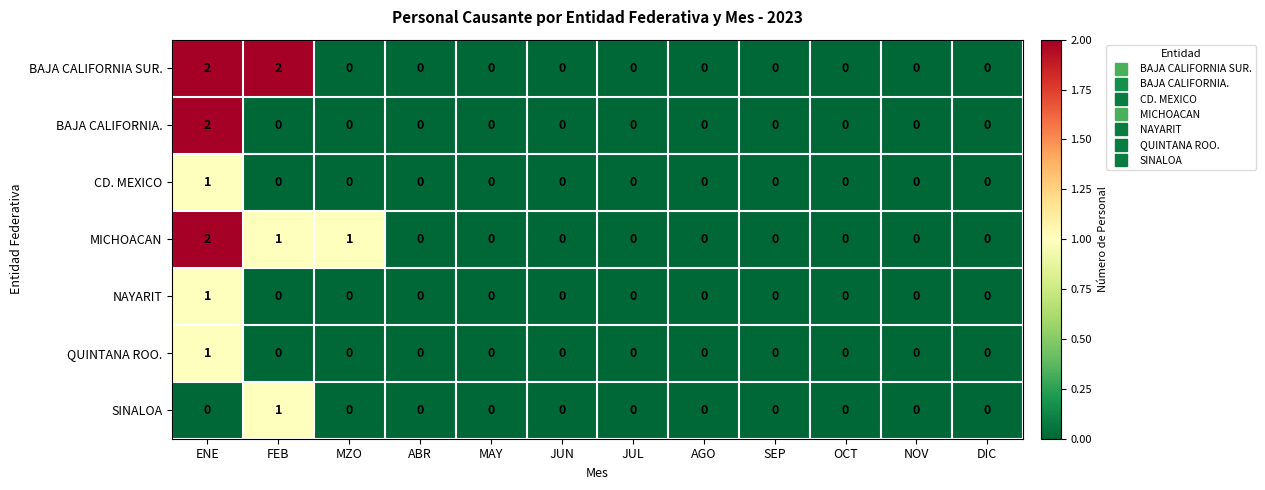

Which series changed the most between FEB and JUN?

BAJA CALIFORNIA SUR.